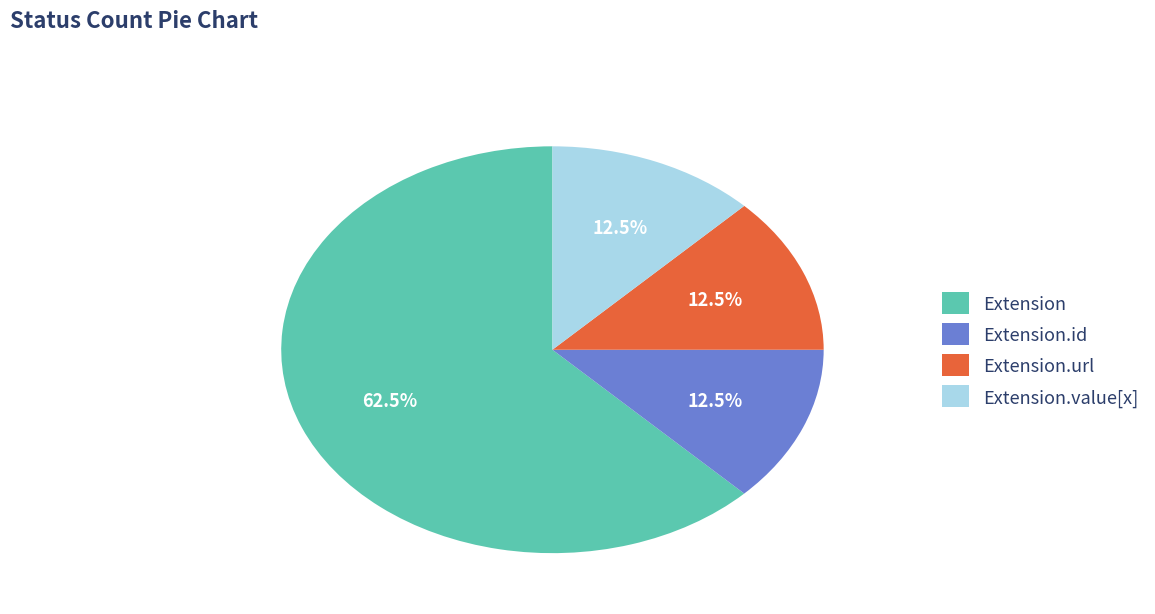

What percentage do Extension.url and Extension.value[x] together represent?

25.0%